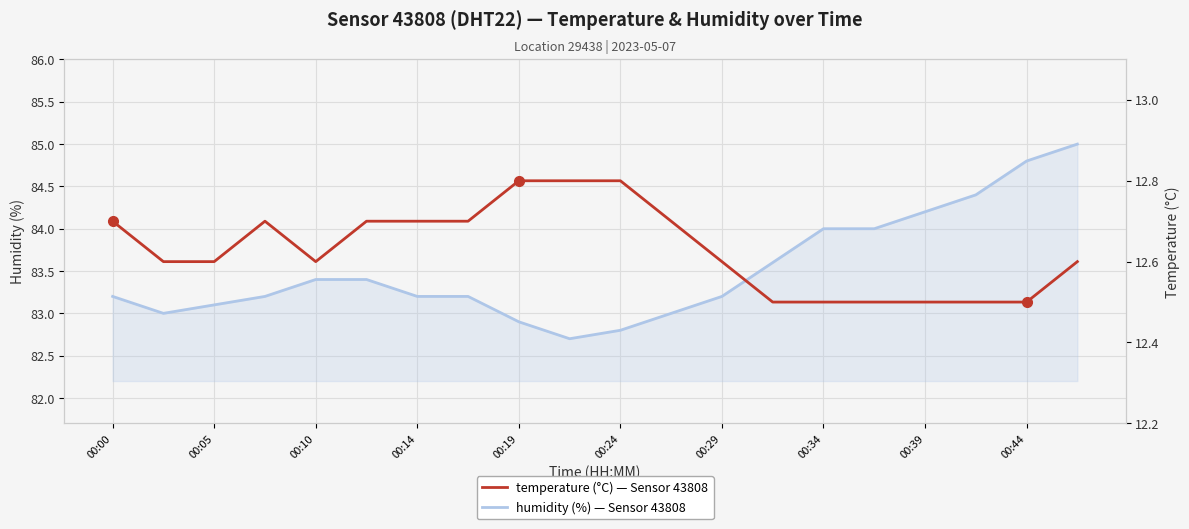

Is it true that temperature equals 7.1 at 00:34?

False